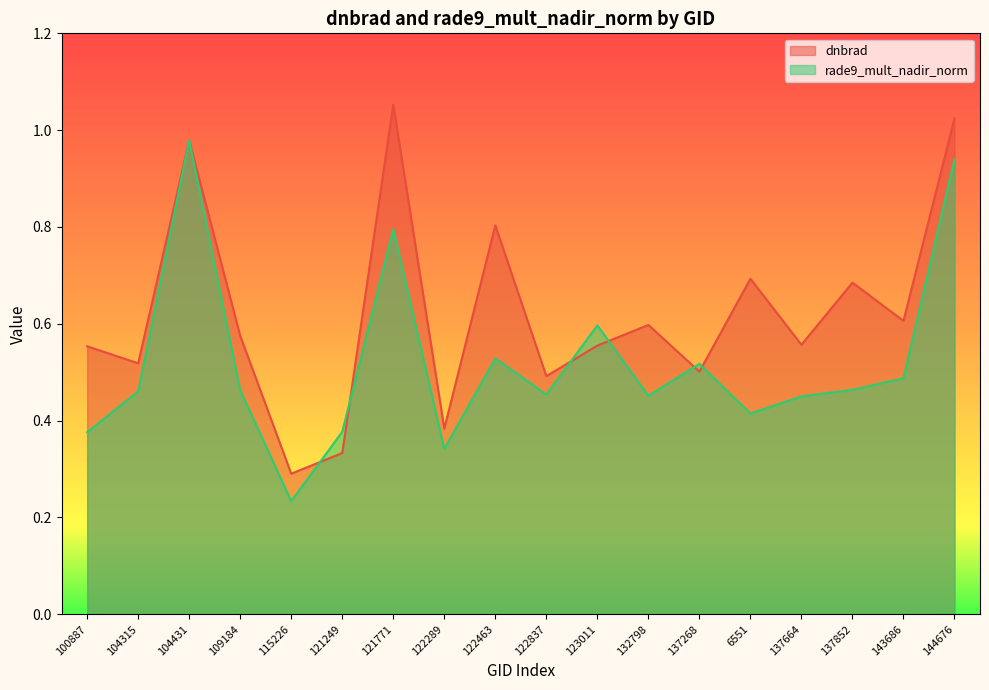

What is the average value of the rade9_mult_nadir_norm series?

0.5